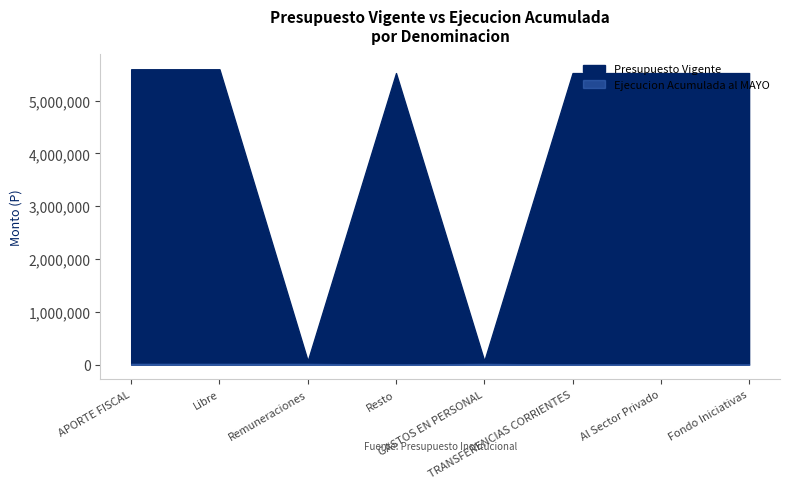

True or false: Presupuesto Vigente has a value of 5520000 at TRANSFERENCIAS CORRIENTES.

True